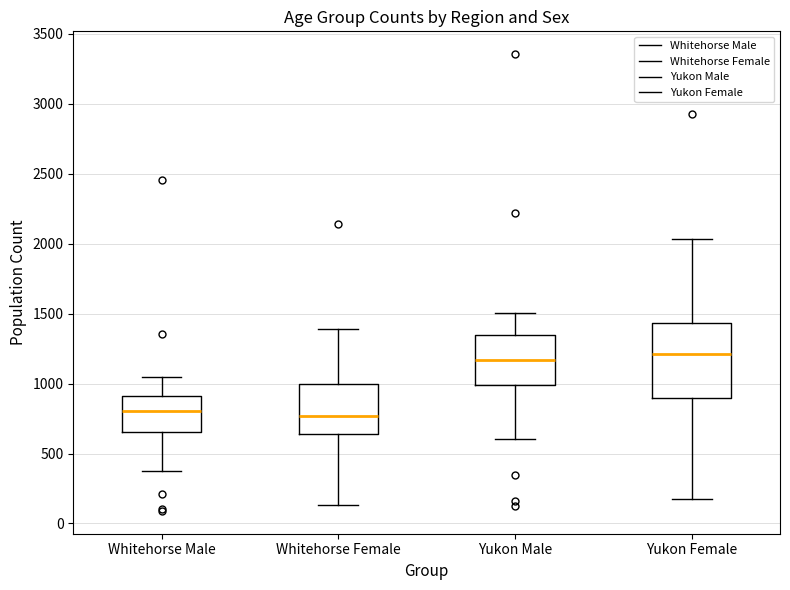

Which box is the tallest, from its lower edge to its upper edge?

Yukon Female